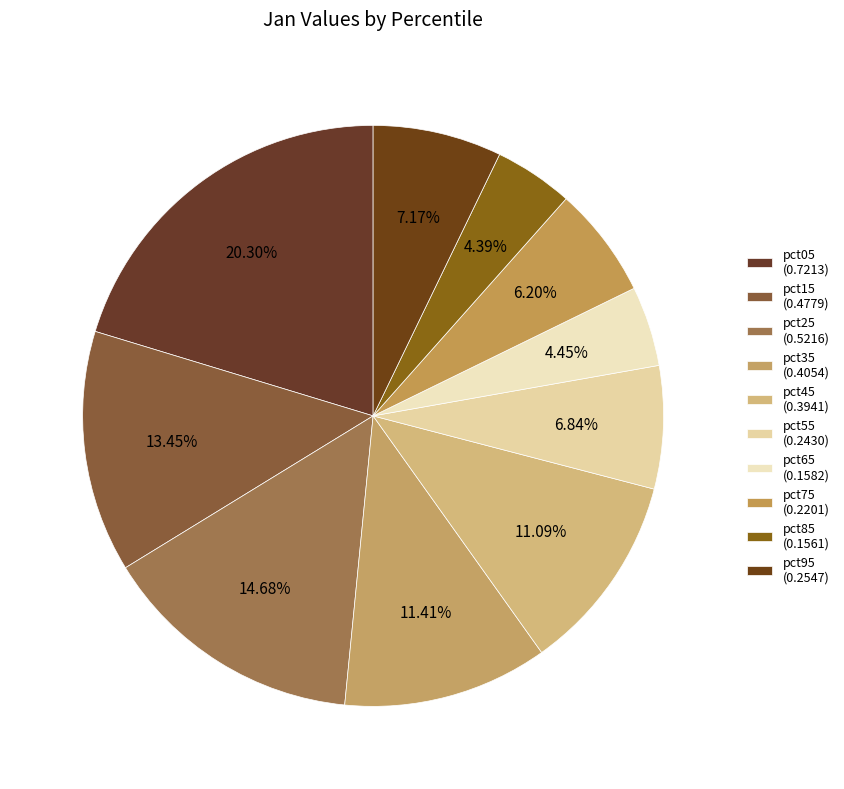

The pct75 slice represents 1% of the pie. True or false?

False